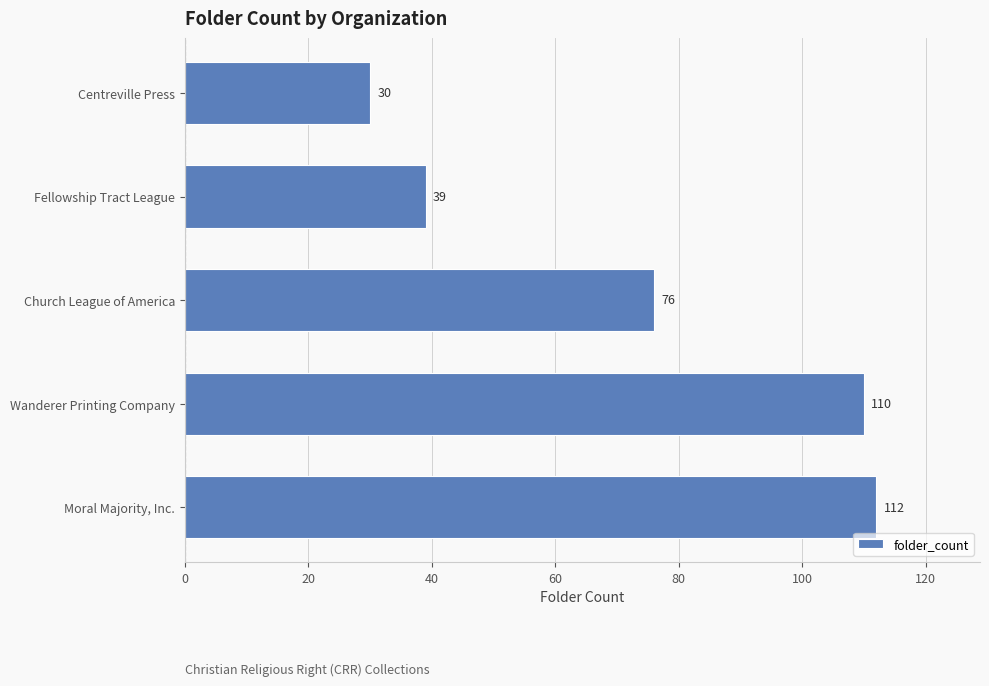

At which label is the value closest to 71?

Church League of America